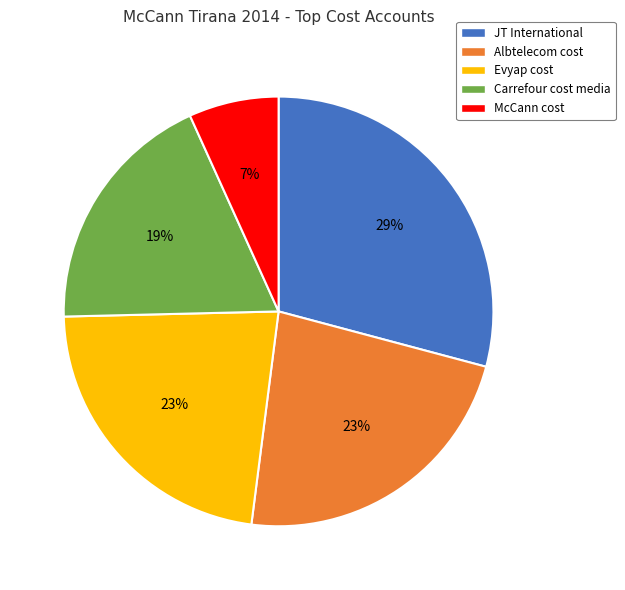

Does any single category account for the majority?

No